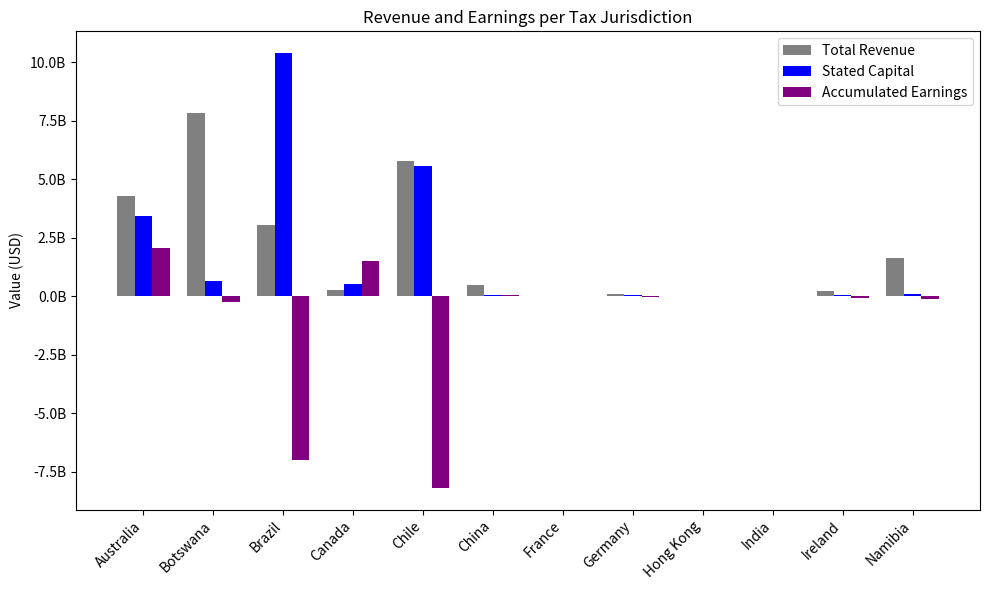

What are all the series names shown in the legend?

Total Revenue, Stated Capital, Accumulated Earnings